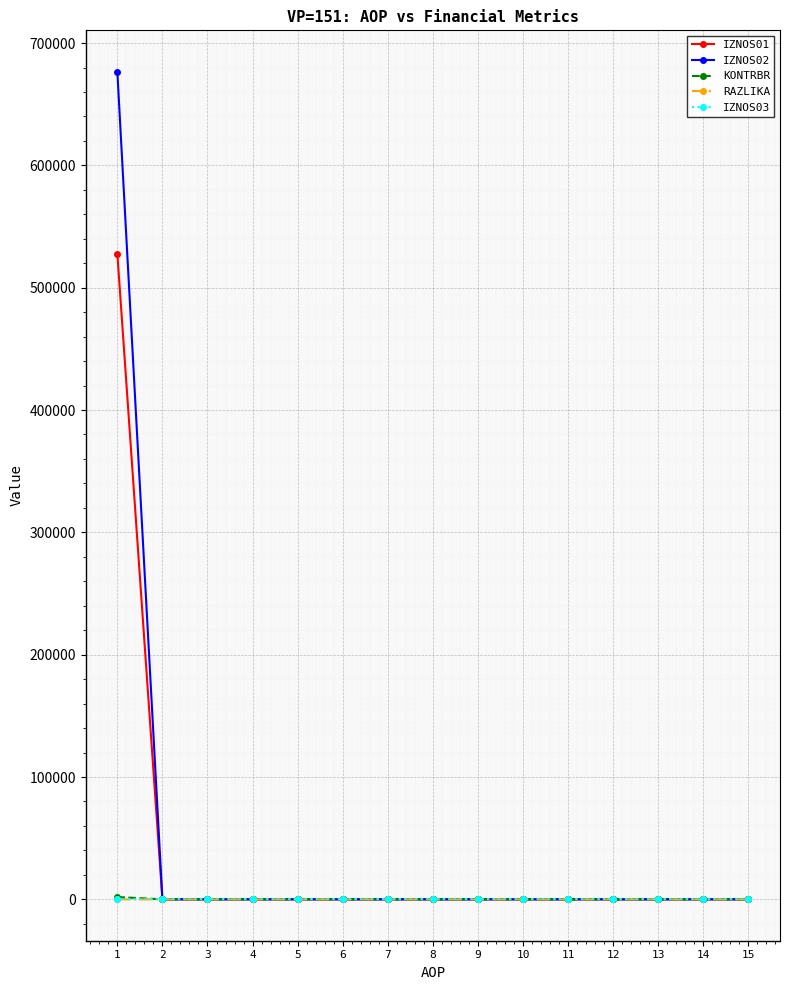

Which series has the largest range (max minus min)?

IZNOS02